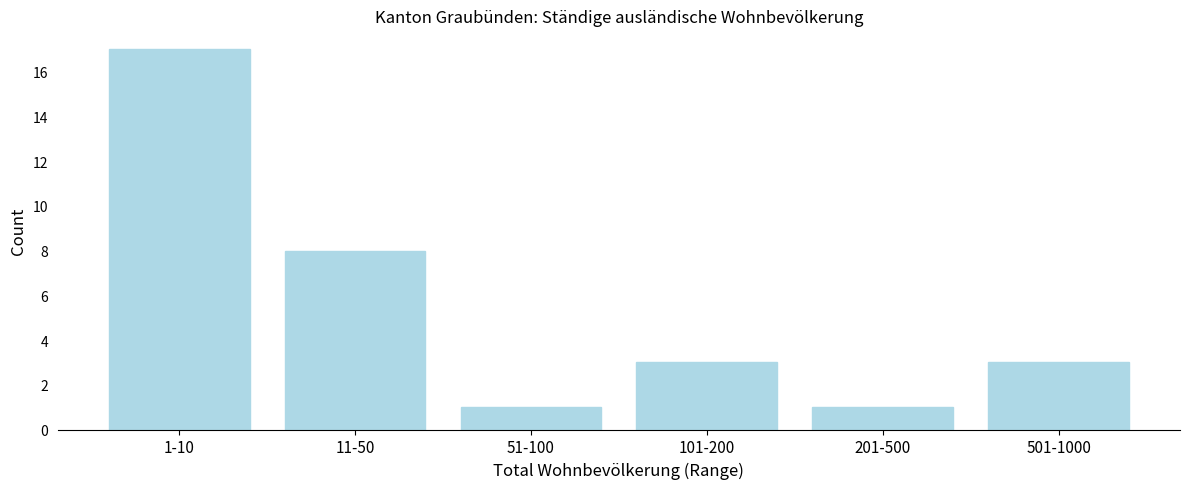

Reading left to right, what are all the values shown in this chart?

1-10=17	11-50=8	51-100=1	101-200=3	201-500=1	501-1000=3